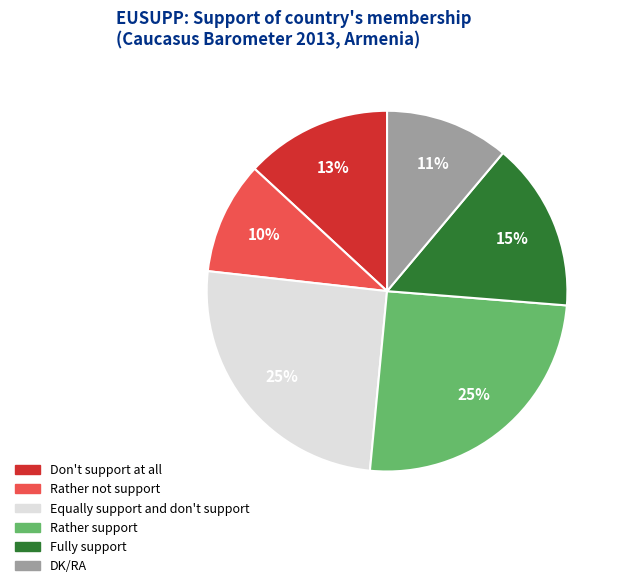

Between Don't support at all and Rather support, which is larger?

Rather support